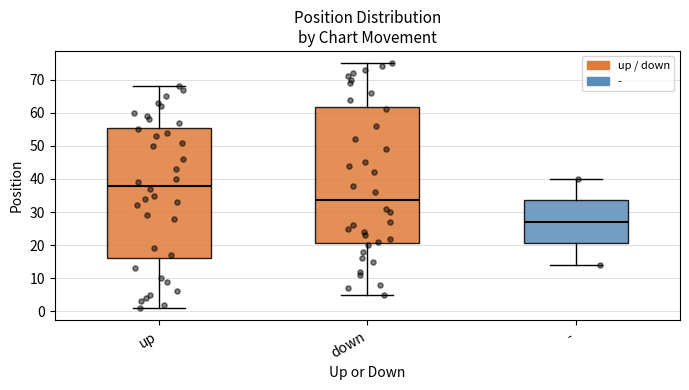

Reading left to right, transcribe this box plot: for each box, give where its median line is, the range the box spans, and where its two whiskers end, as read against the y-axis. The values are not printed on the chart, so give them approximately, as read against the axis.

up: median 38, box 16 to 56, whiskers 1 to 68
down: median 34, box 21 to 62, whiskers 5 to 75
-: median 27, box 21 to 34, whiskers 14 to 40